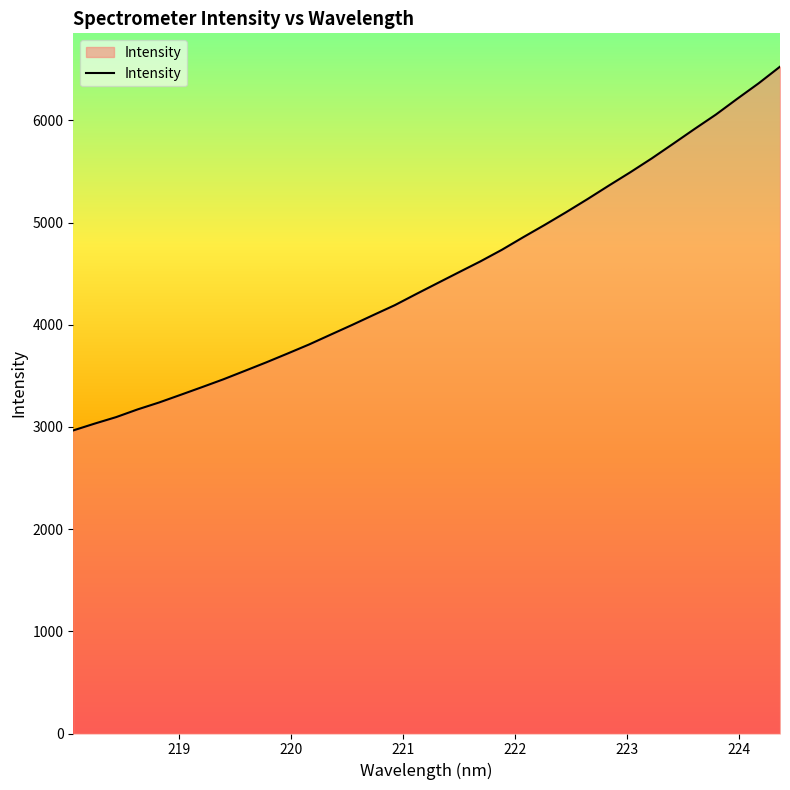

How many lines are shown in the chart?

1